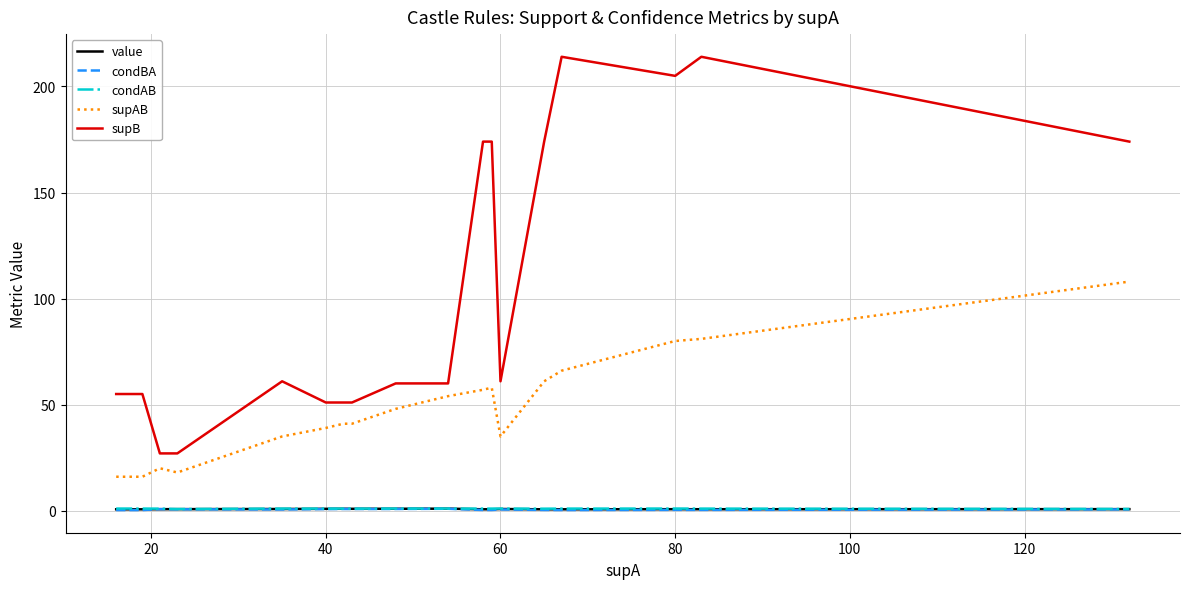

What is the maximum value shown in the chart?

214.0